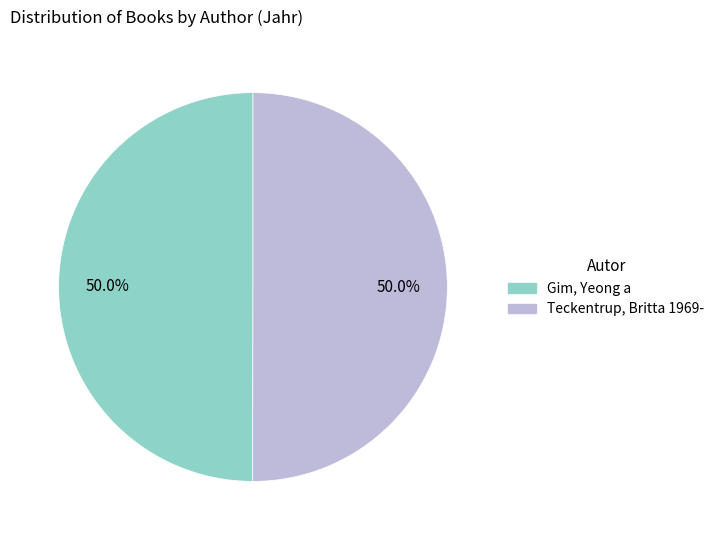

What percentage do Teckentrup, Britta 1969- and Gim, Yeong a together represent?

100.0%